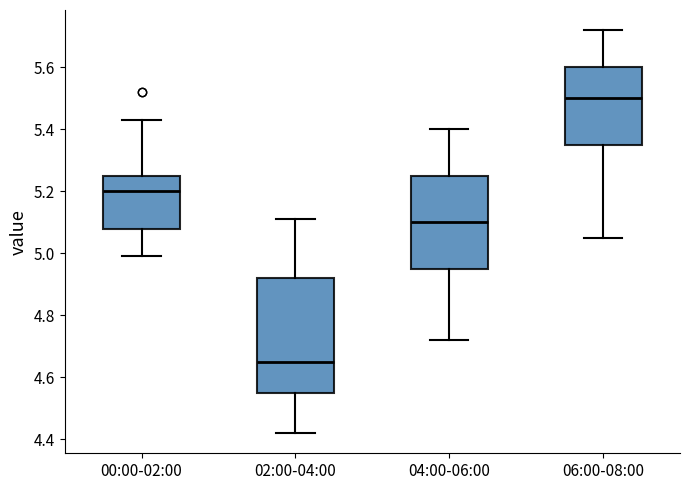

Reading left to right, transcribe this box plot: for each box, give where its median line is, the range the box spans, and where its two whiskers end, as read against the y-axis. The values are not printed on the chart, so give them approximately, as read against the axis.

00:00-02:00: median 5.20, box 5.08 to 5.26, whiskers 5.00 to 5.44
02:00-04:00: median 4.66, box 4.56 to 4.92, whiskers 4.42 to 5.12
04:00-06:00: median 5.10, box 4.96 to 5.26, whiskers 4.72 to 5.40
06:00-08:00: median 5.50, box 5.36 to 5.60, whiskers 5.06 to 5.72